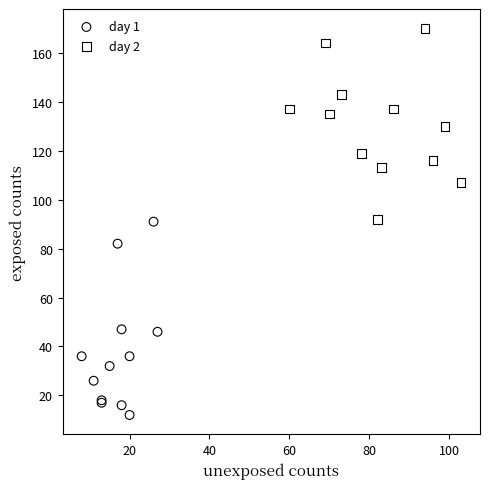

What are all the series names shown in the legend?

day 1, day 2